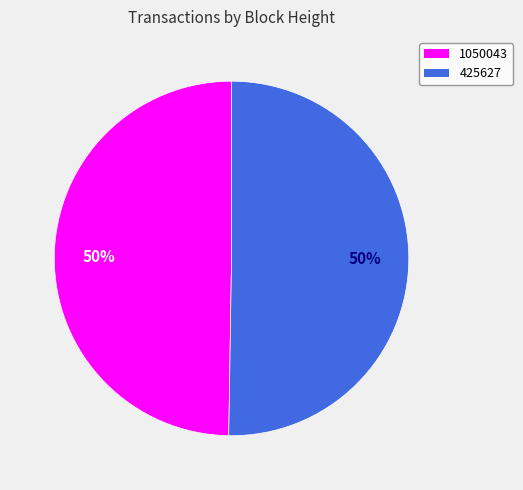

What percentage is the 1050043 slice, to the nearest percent?

50%